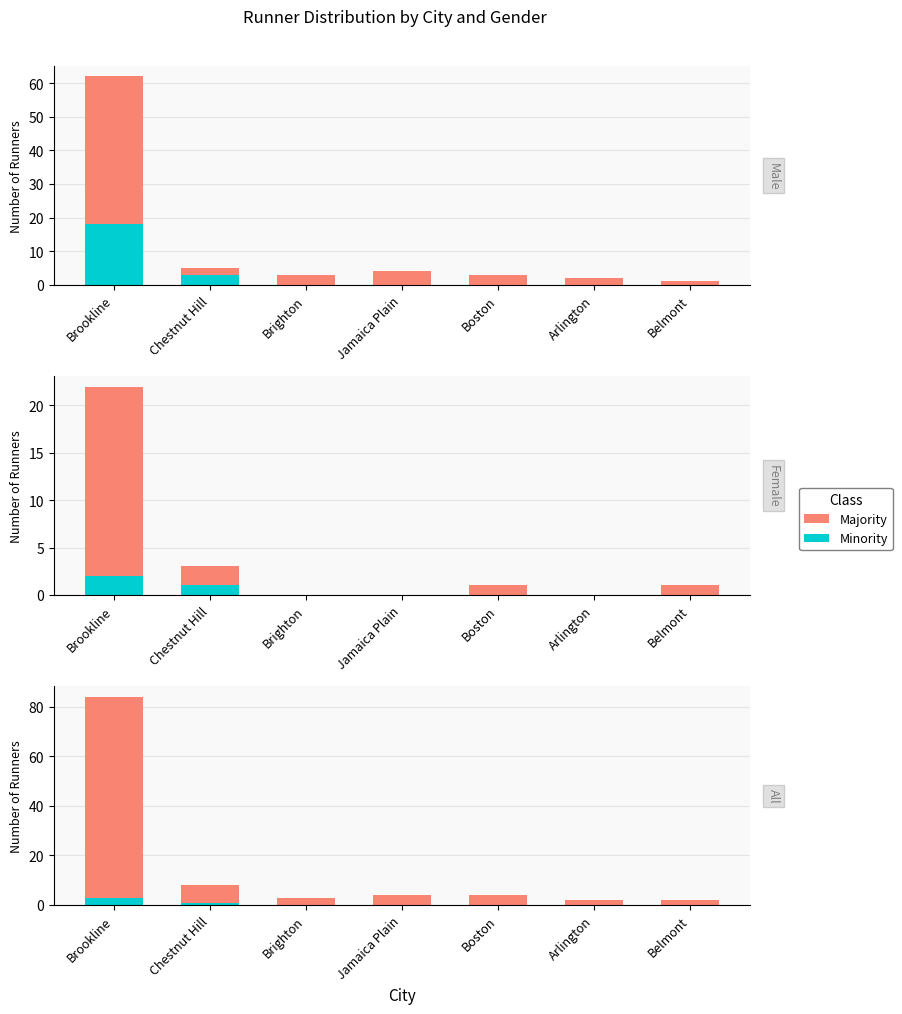

At which category is the sum across all series the highest?

Brookline